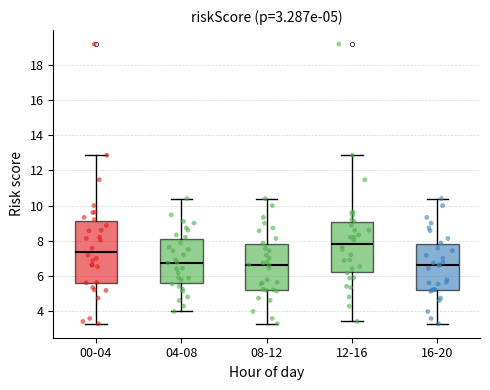

Comparing the boxes themselves (not the whiskers), which one is the tallest?

00-04